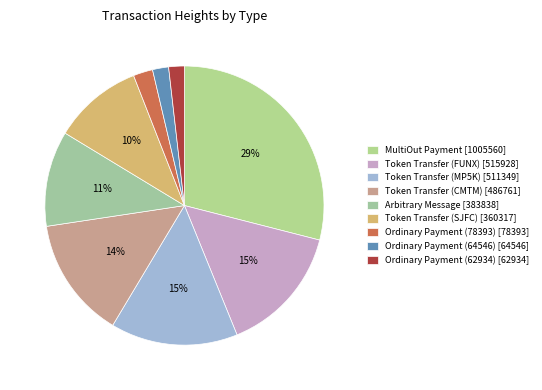

How many slices are in this pie chart?

9